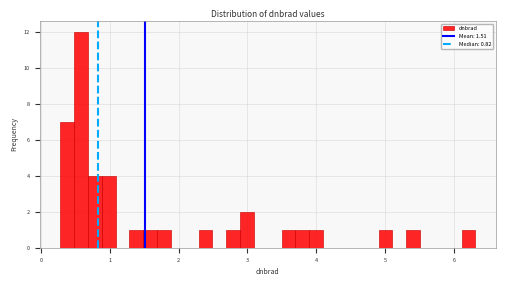

Read against the x-axis, roughly where is the centre of the tallest bar?

0.6